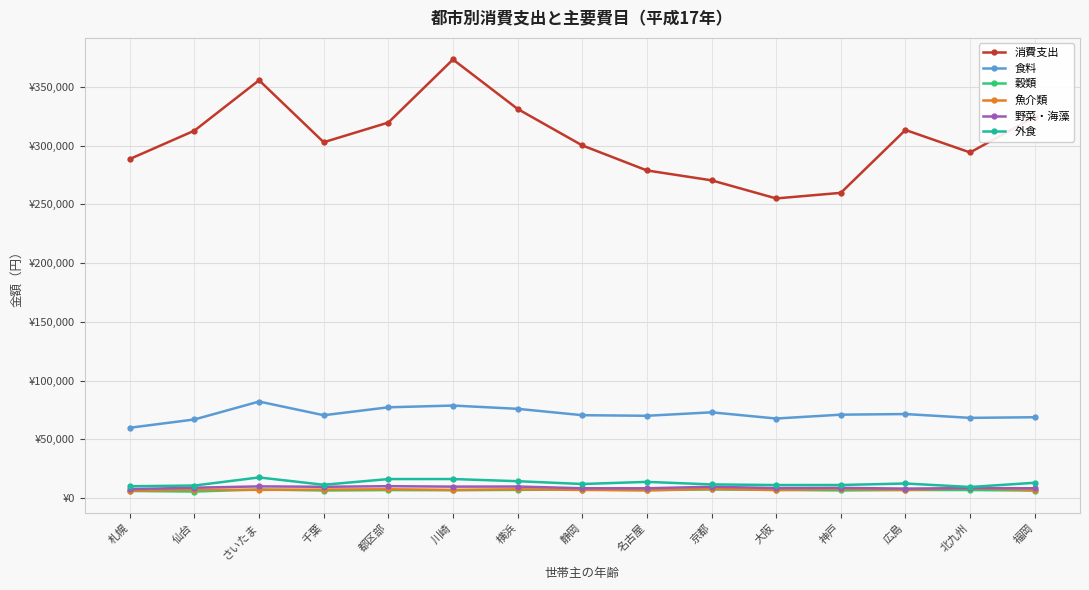

How many categories are shown in the chart?

15